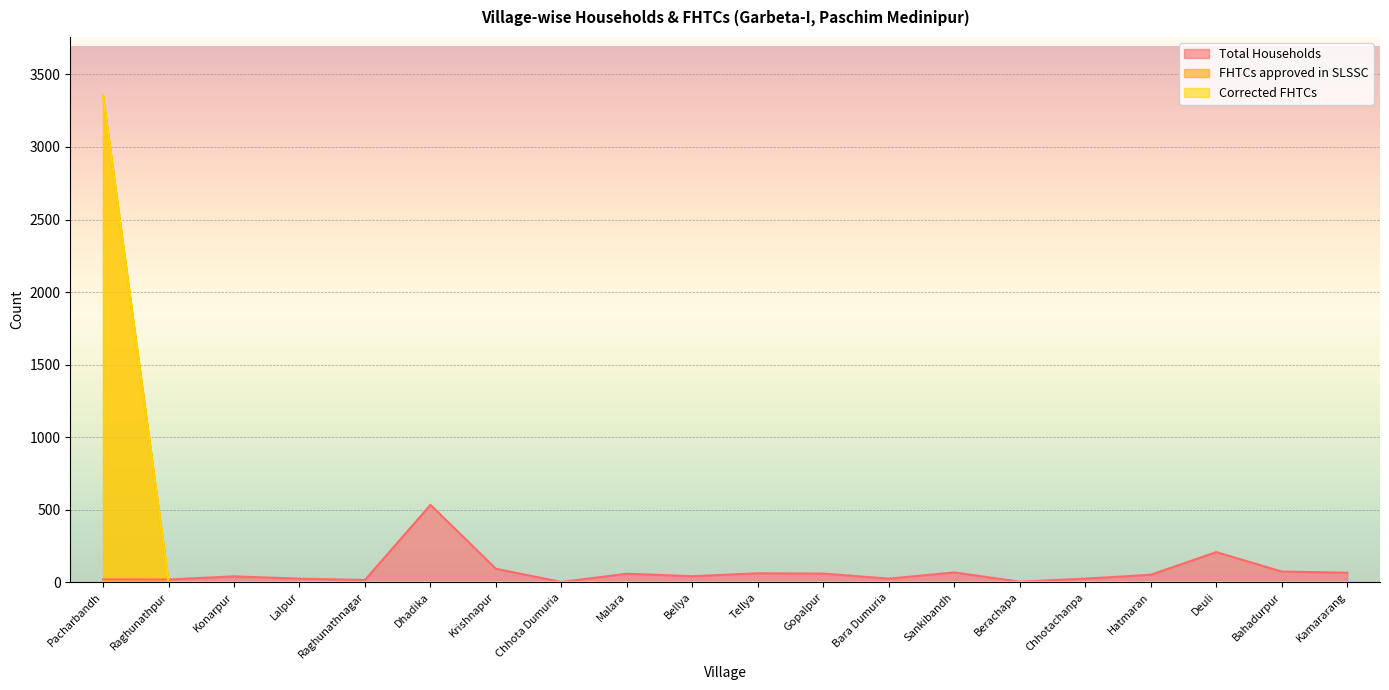

At which category is the sum across all series the highest?

Pacharbandh